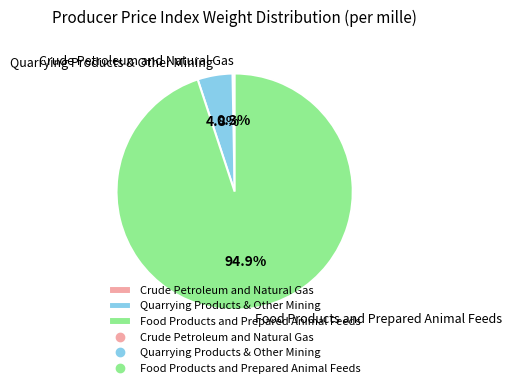

Is Food Products and Prepared Animal Feeds the majority of the pie?

Yes